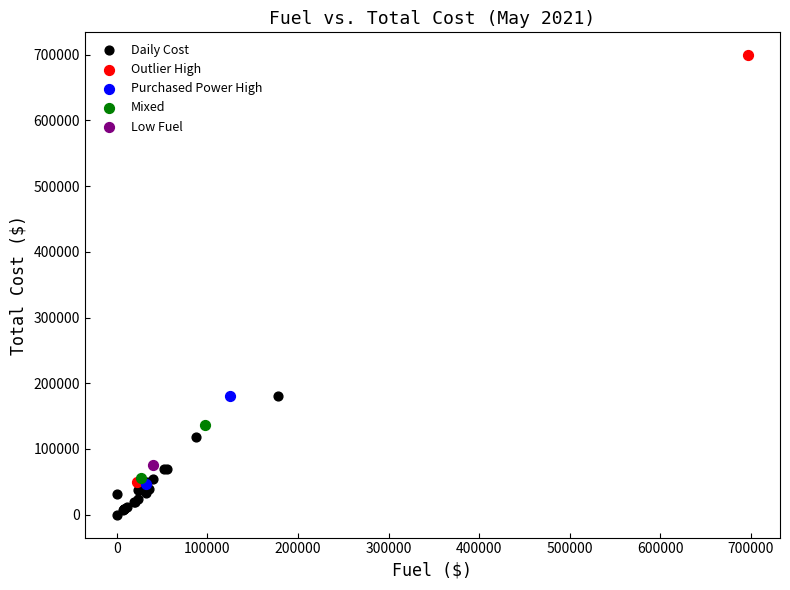

What are all the series names shown in the legend?

Daily Cost, Outlier High, Purchased Power High, Mixed, Low Fuel